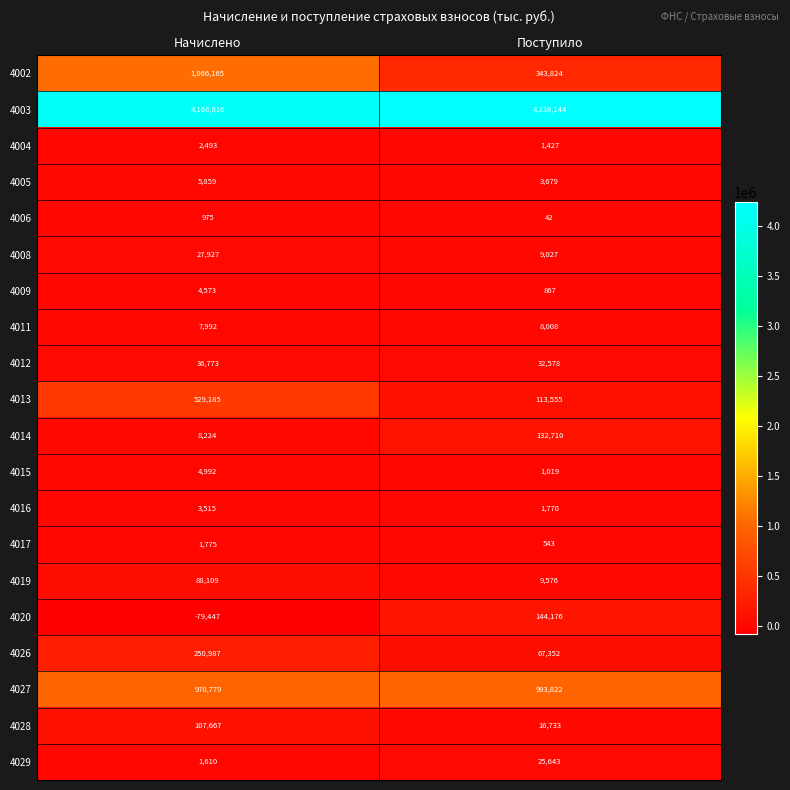

Rank the series at Поступило from lowest to highest value.

4006, 4017, 4009, 4015, 4004, 4016, 4005, 4011, 4008, 4019, 4028, 4029, 4012, 4026, 4013, 4014, 4020, 4002, 4027, 4003